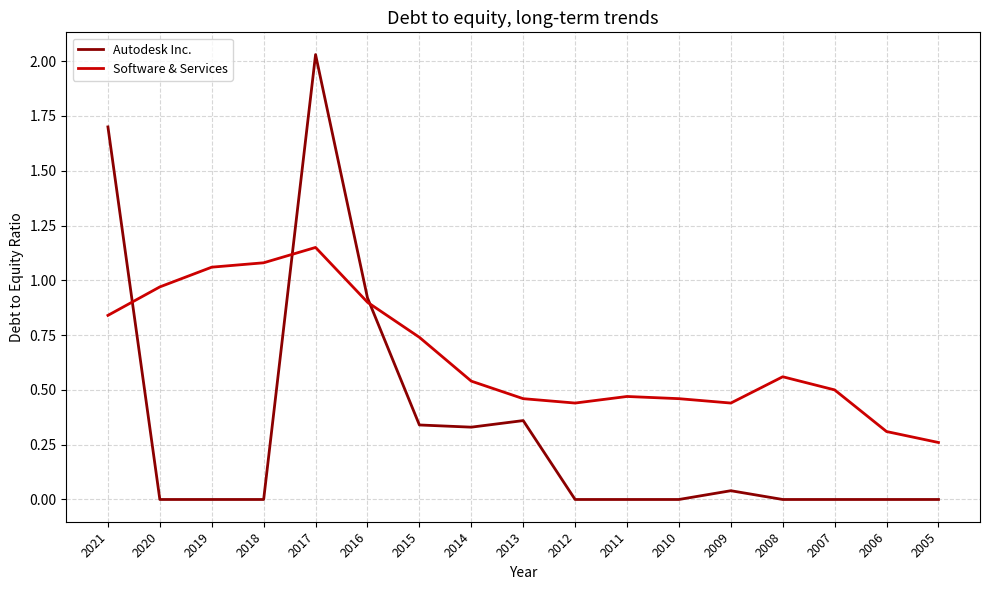

What is the difference between the second highest and minimum values in the Autodesk Inc. series?

1.7